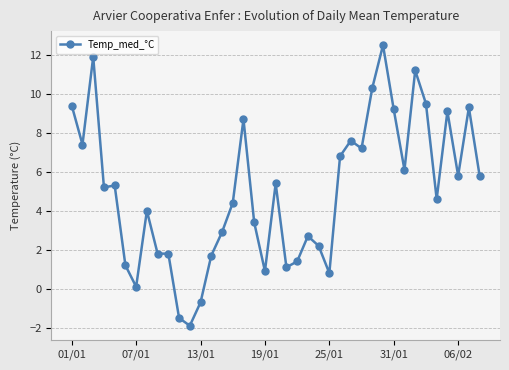

What is the greatest value displayed?

12.5